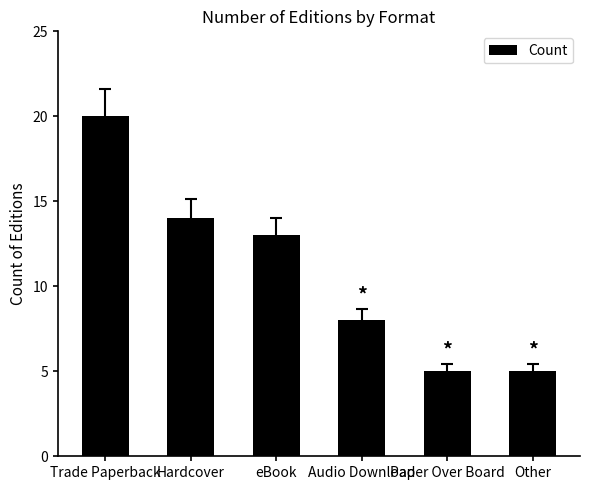

How many values are below 13?

3